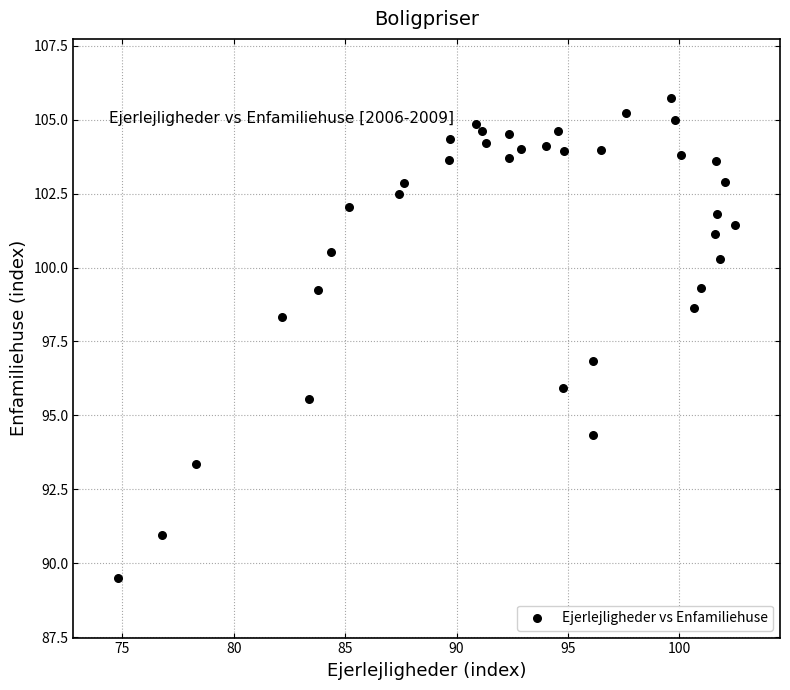

What is the range of Y values (max minus min)?

16.2